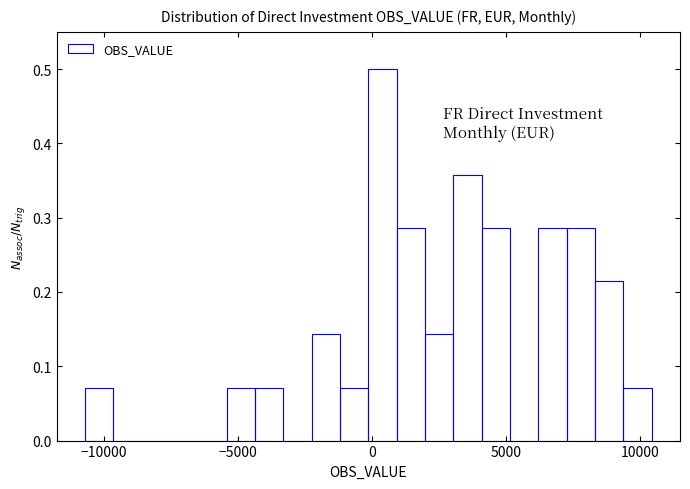

Read against the x-axis, roughly where is the centre of the tallest bar?

500